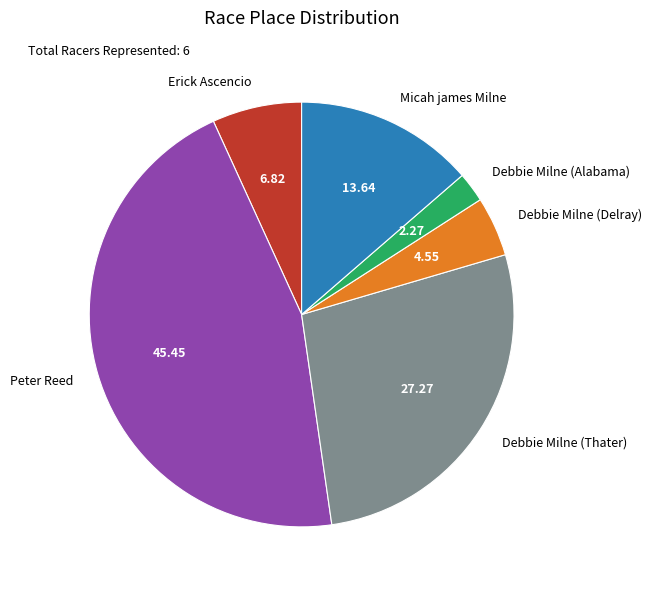

What is the ratio of the value at Peter Reed to the value at Micah james Milne?

3.3